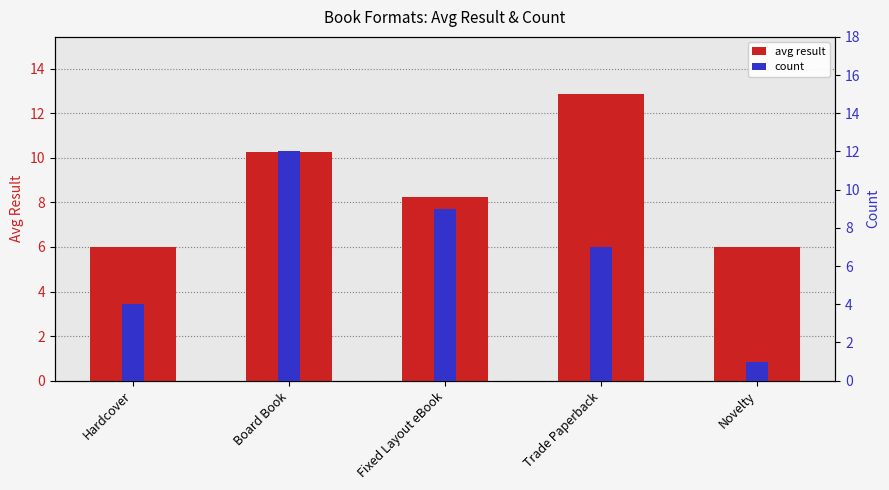

How many groups of bars are there?

5